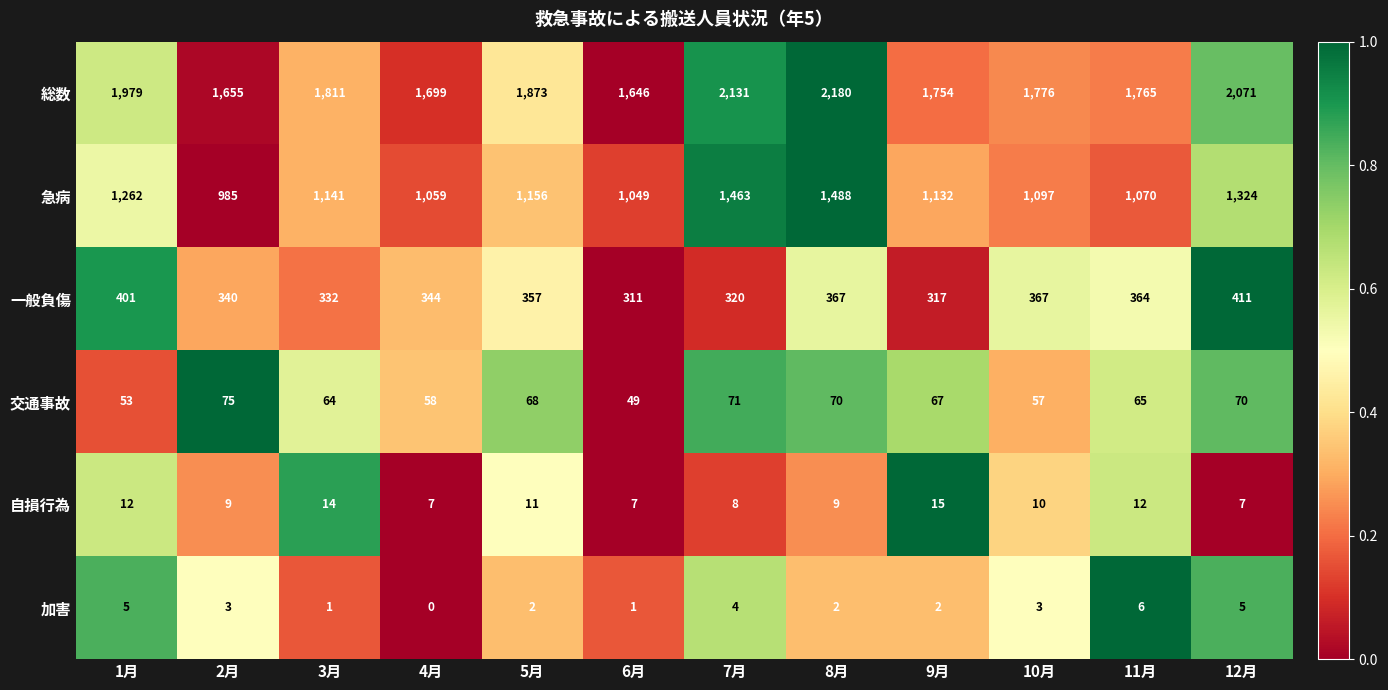

At which label does 総数 first exceed 1811?

1月